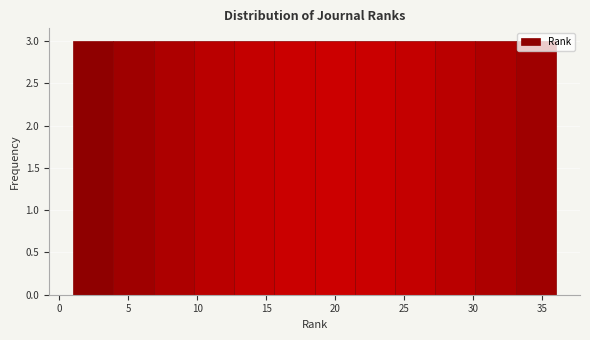

How tall is the bar that spans 21.5 to 24.5 on the x-axis? Neither the bar edges nor the heights are printed on the chart, so give them approximately, as read against the axes.

3